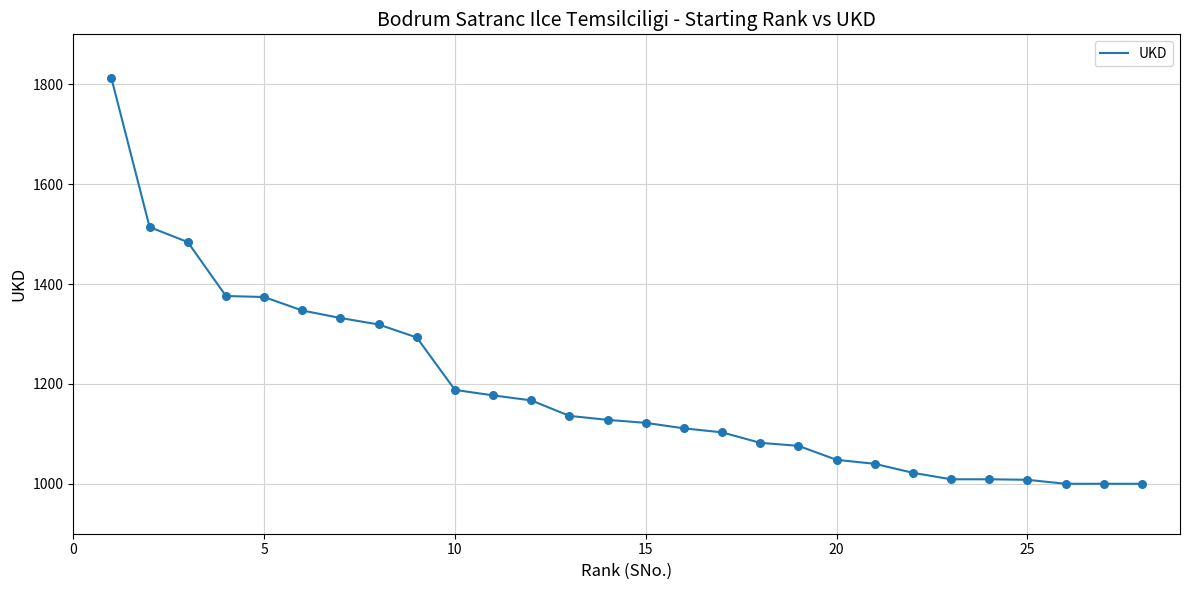

What is the difference between the maximum and minimum values?

812